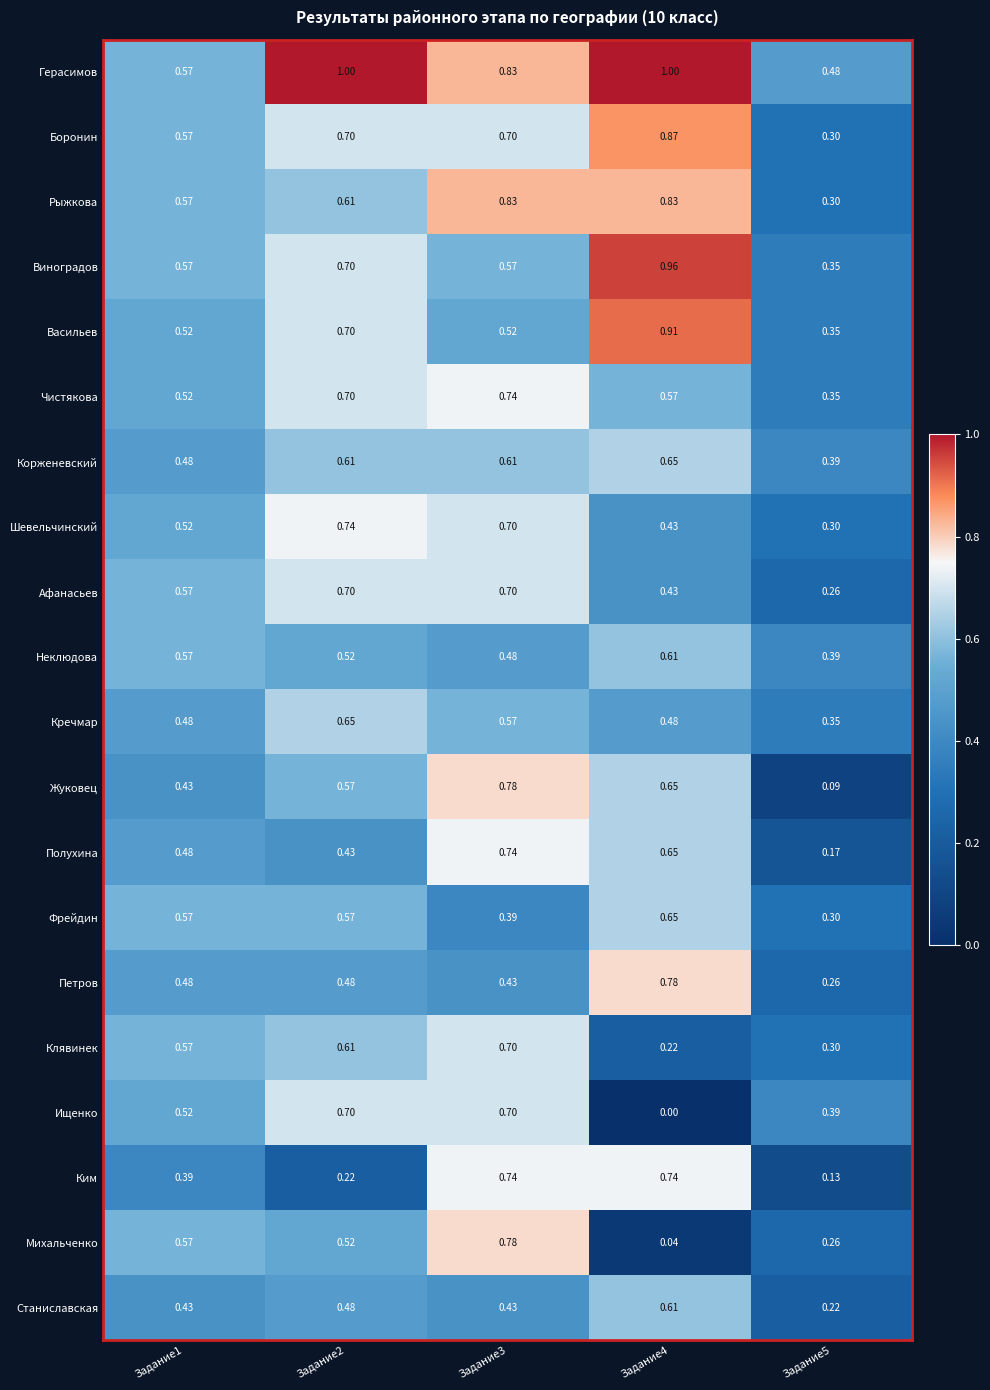

Is the value of Рыжкова at Задание3 greater than the value of Ищенко at Задание2?

Yes